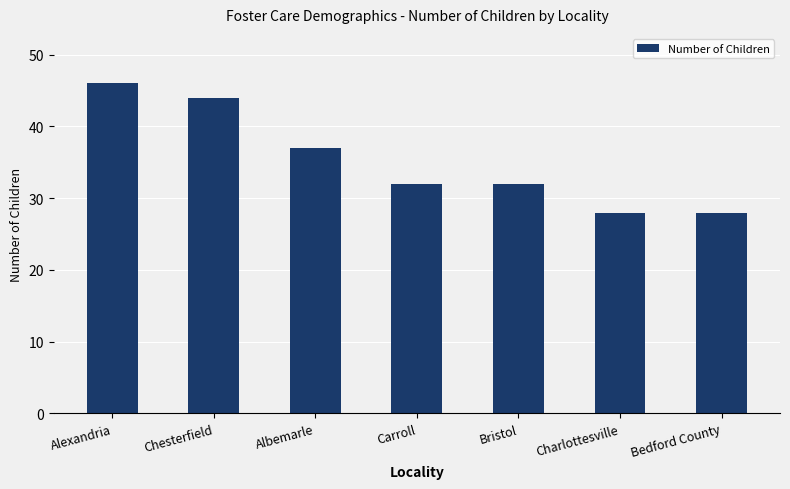

What is the value of the 6th bar from the left?

28